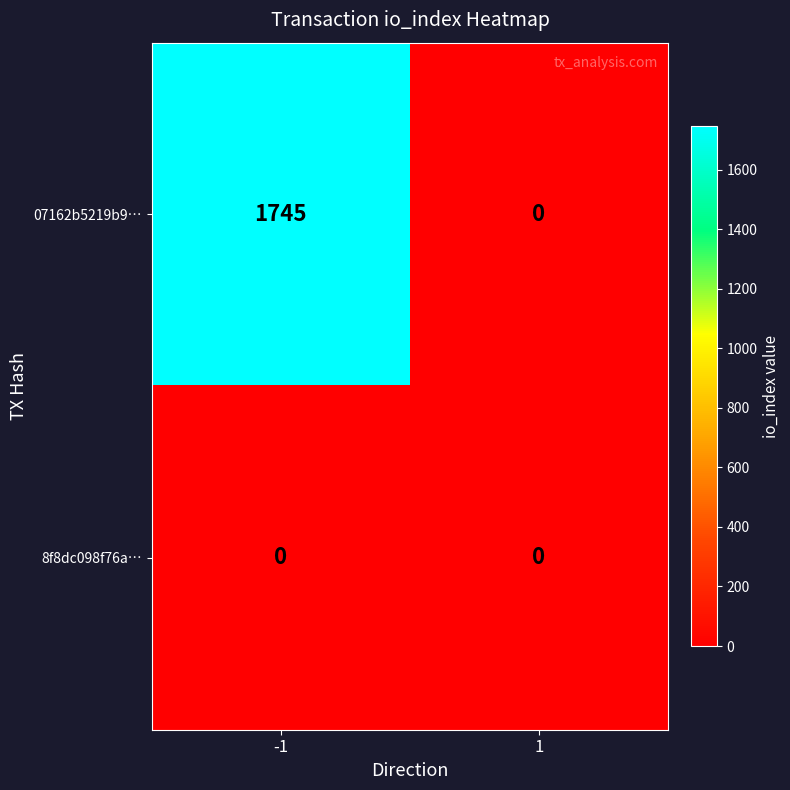

What is the total value across all series at -1?

1745